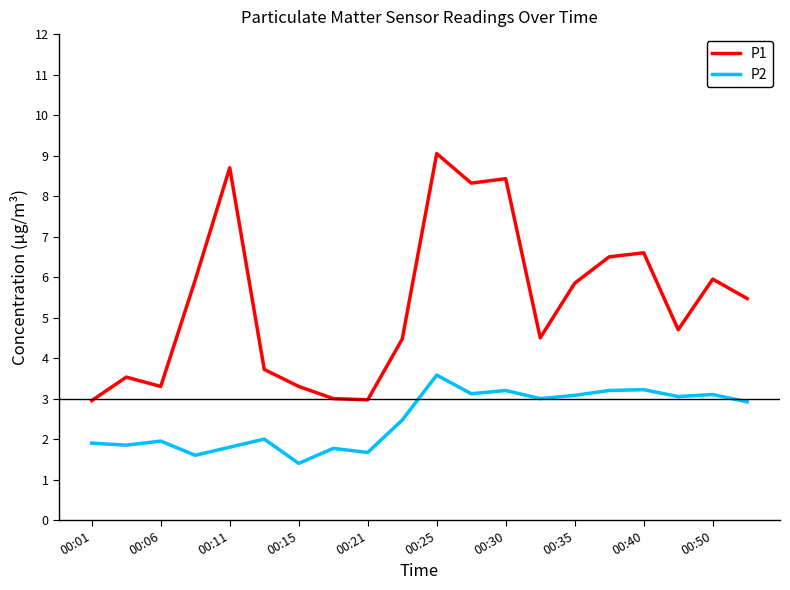

Which series has the largest total across all categories?

P1